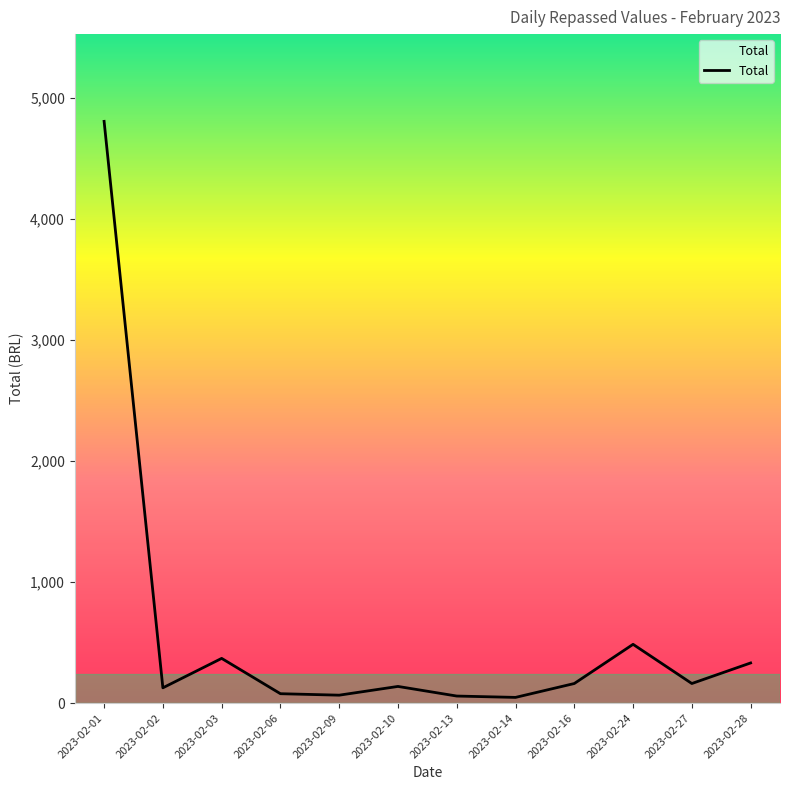

At which label does the data first exceed 161?

2023-02-01